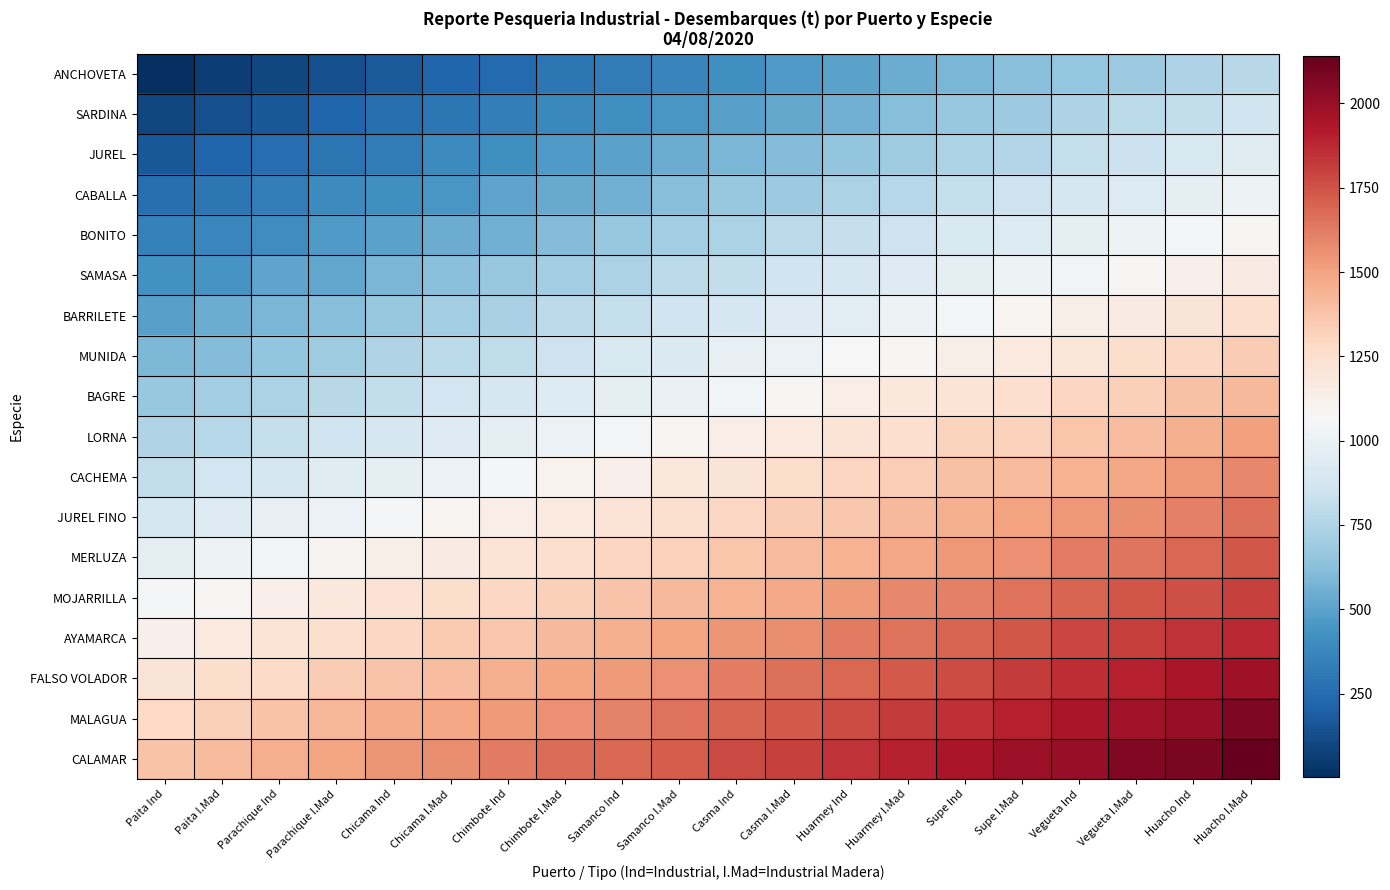

At how many categories does at least one series exceed 2137?

1